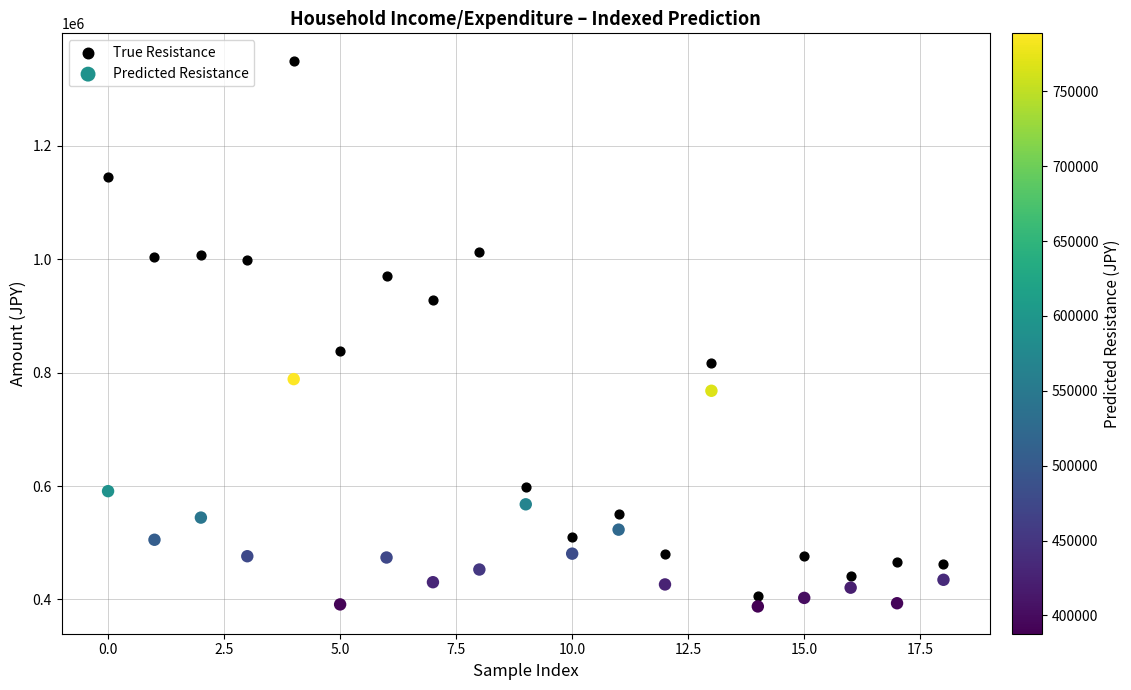

Across all series, what Y value is closest to 869054?

838812